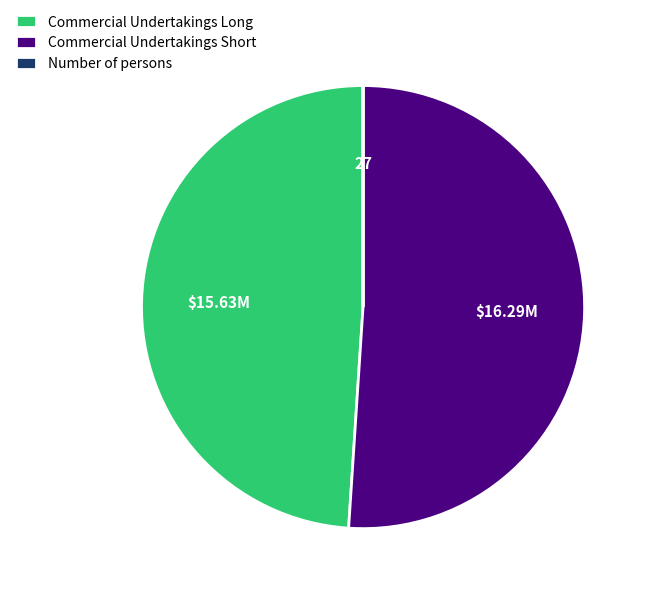

Between Commercial Undertakings Long and Commercial Undertakings Short, which is larger?

Commercial Undertakings Short